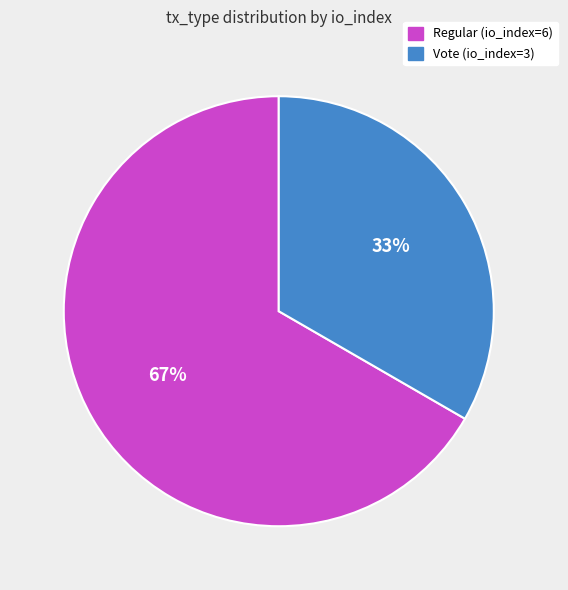

Which slice is the smallest?

Vote (io_index=3)